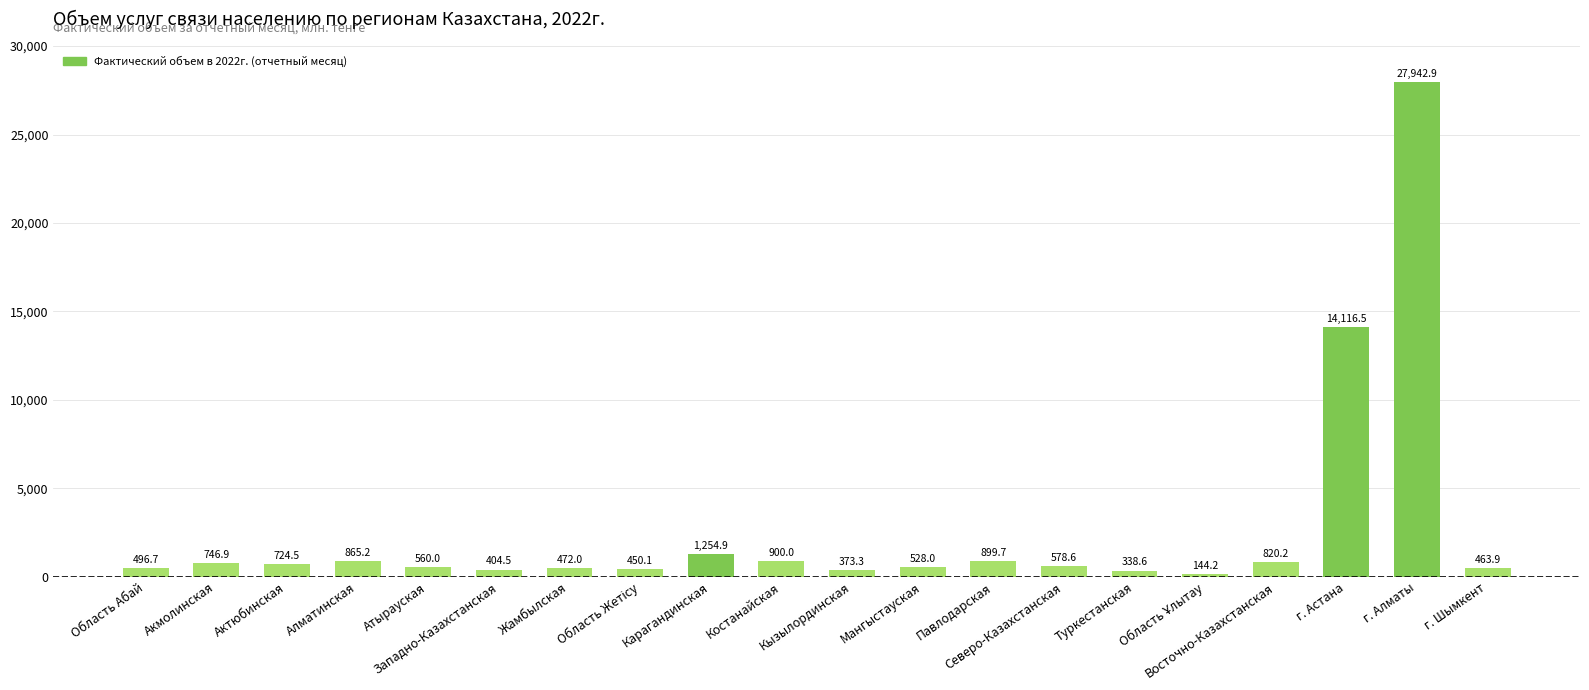

What is the label of the 9th bar from the left?

Карагандинская